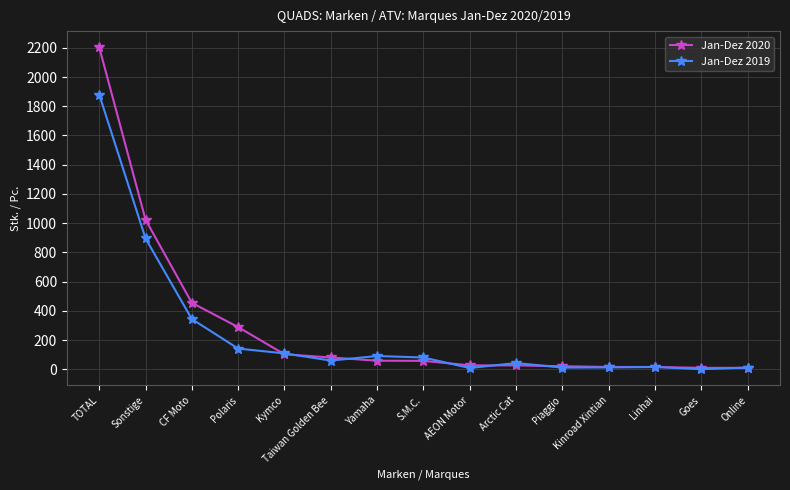

Does the chart display data point markers on the line(s)?

Yes